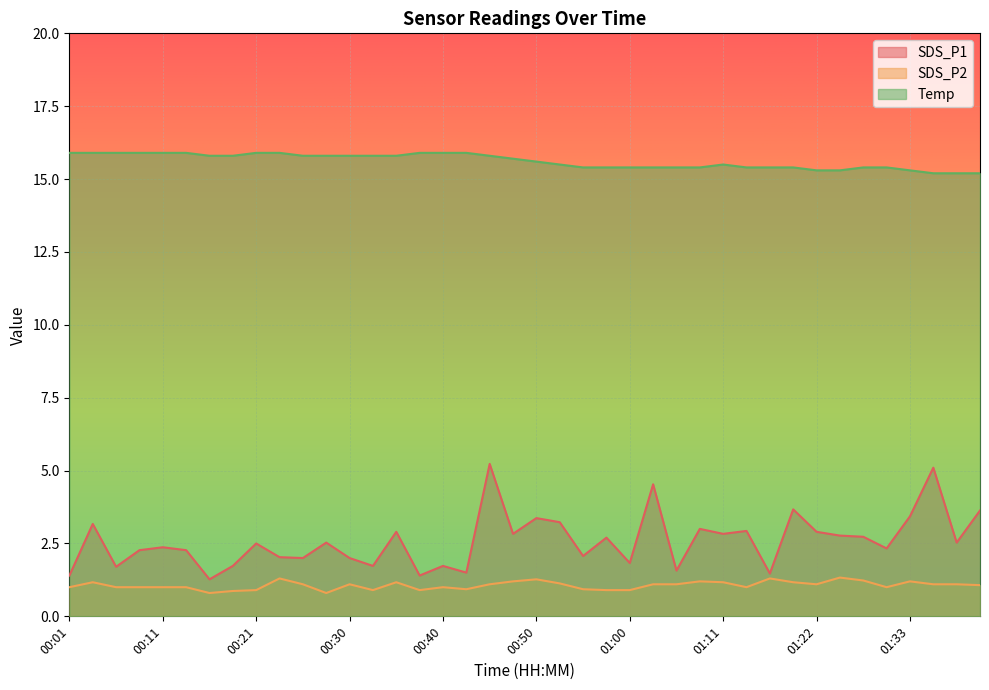

Which category has the lowest value in the Temp series?

01:35